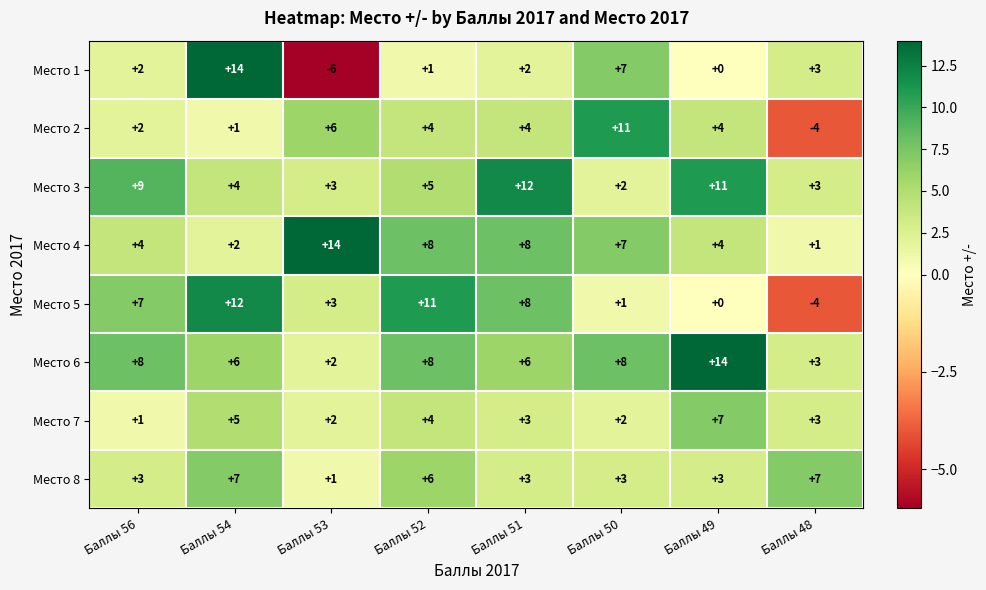

At which label is Место 7 closest to 4?

Баллы 52